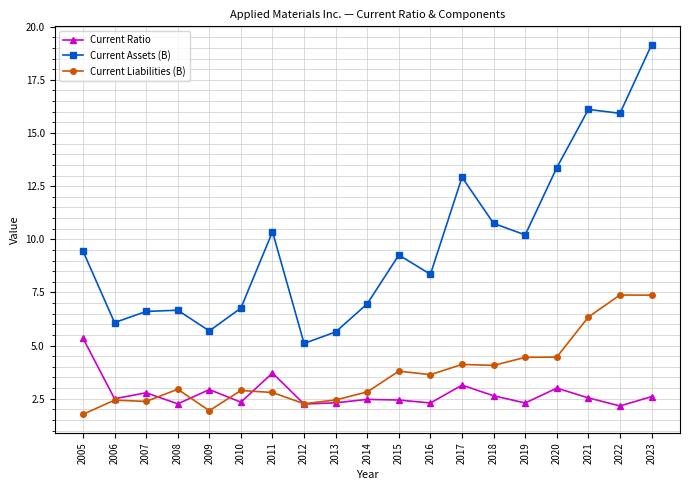

What are all the series names shown in the legend?

Current Ratio, Current Assets (B), Current Liabilities (B)